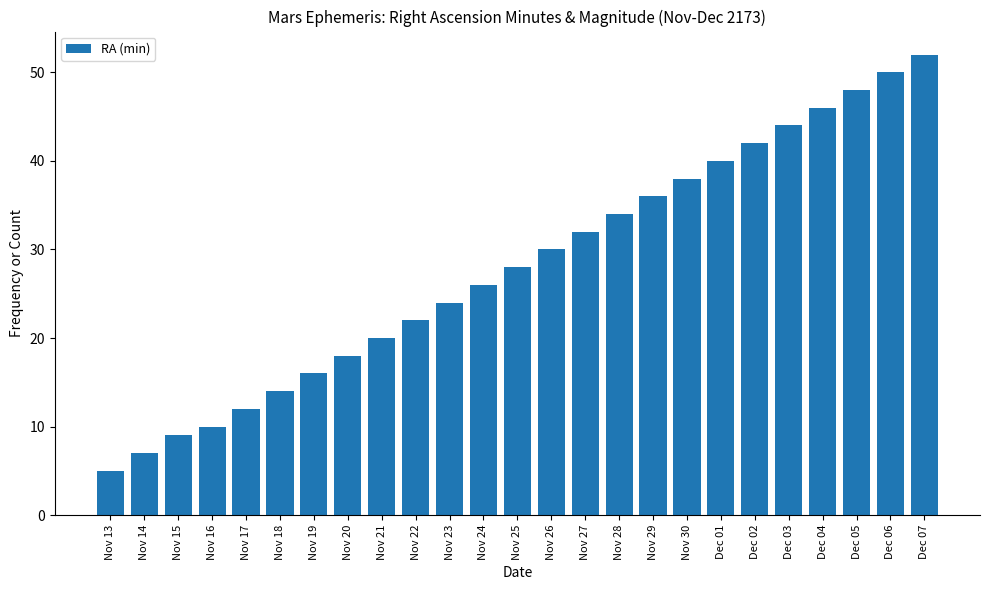

What is the label of the 6th bar from the right?

Dec 02